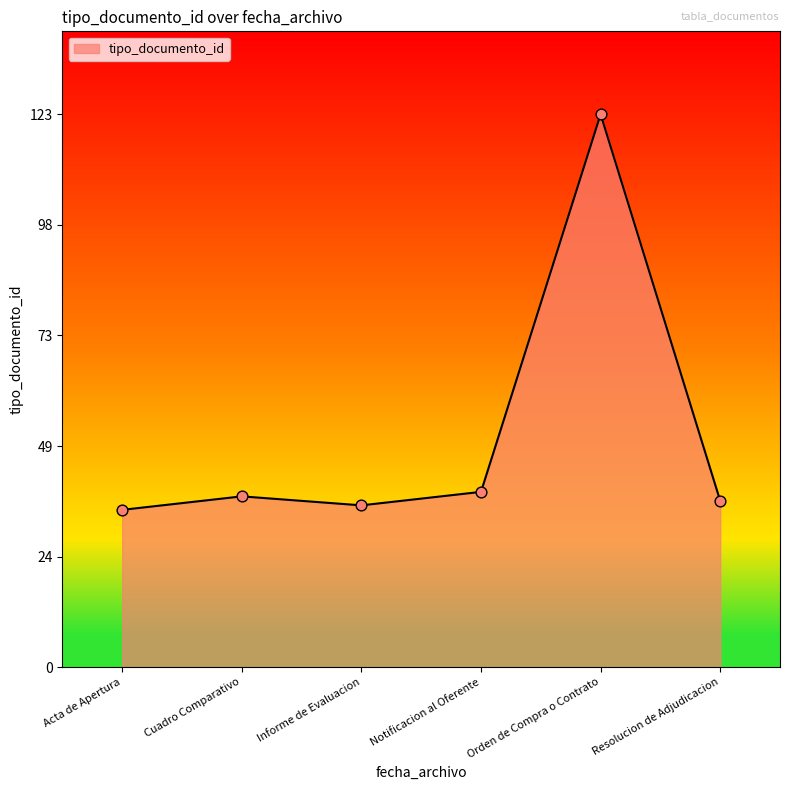

What is the ratio of the value at Orden de Compra o Contrato to the value at Informe de Evaluacion?

3.4